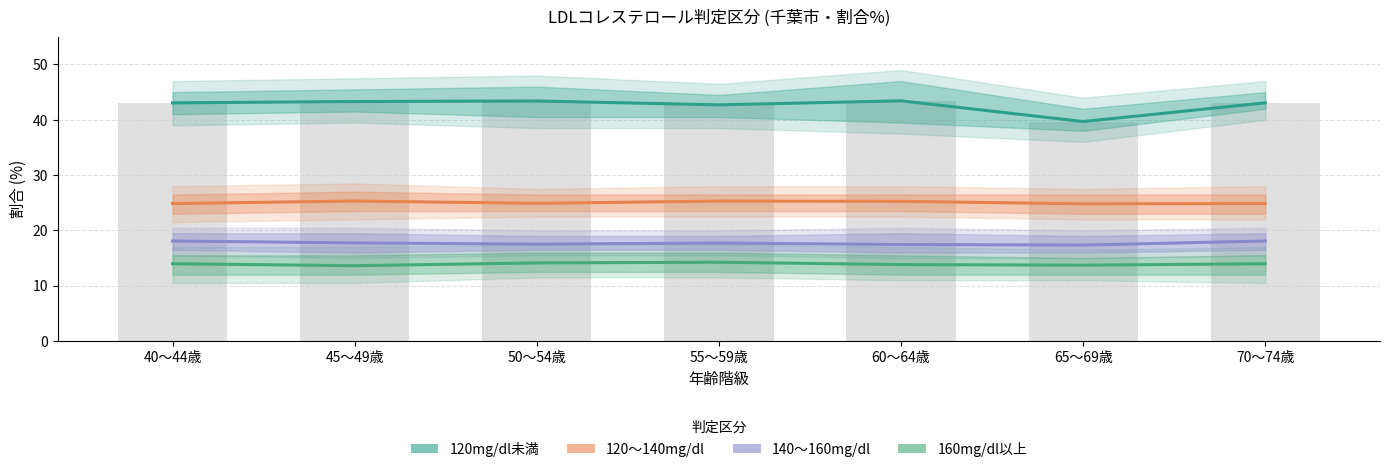

At how many categories does at least one series exceed 16?

7